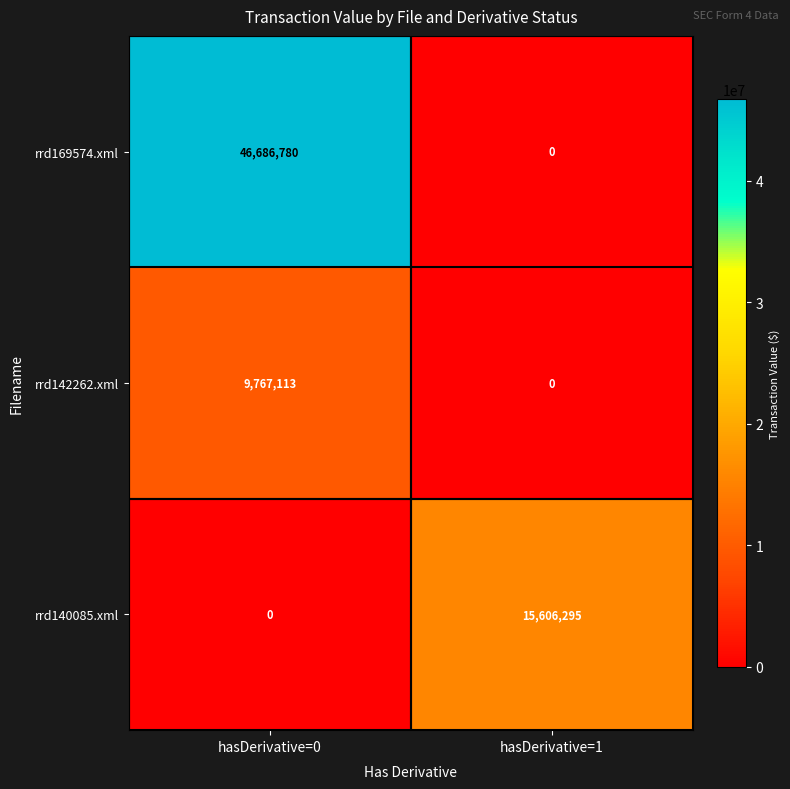

How many data points in rrd140085.xml are less than 15606295?

1